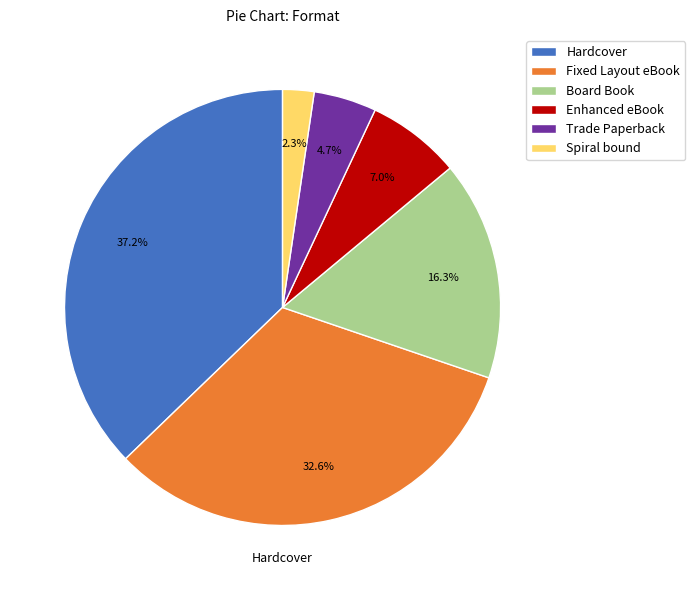

To the nearest percent, what is the average slice percentage?

17%